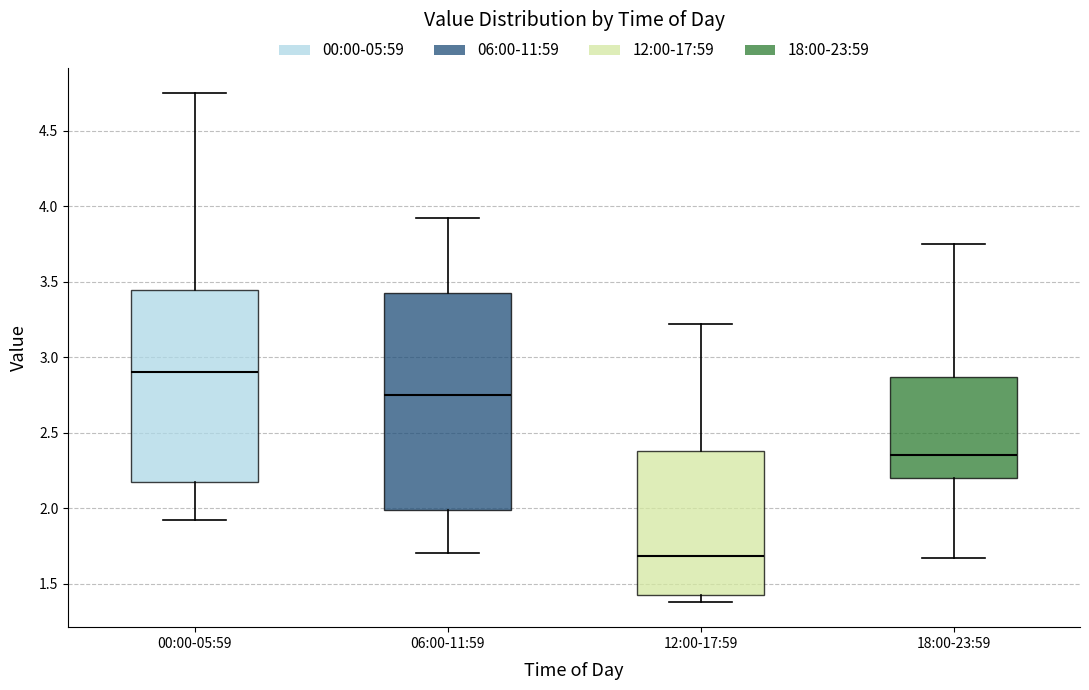

Where does the lower whisker of the box for 18:00-23:59 end on the y-axis? The values are not printed on the chart, so give them approximately, as read against the axis.

1.65